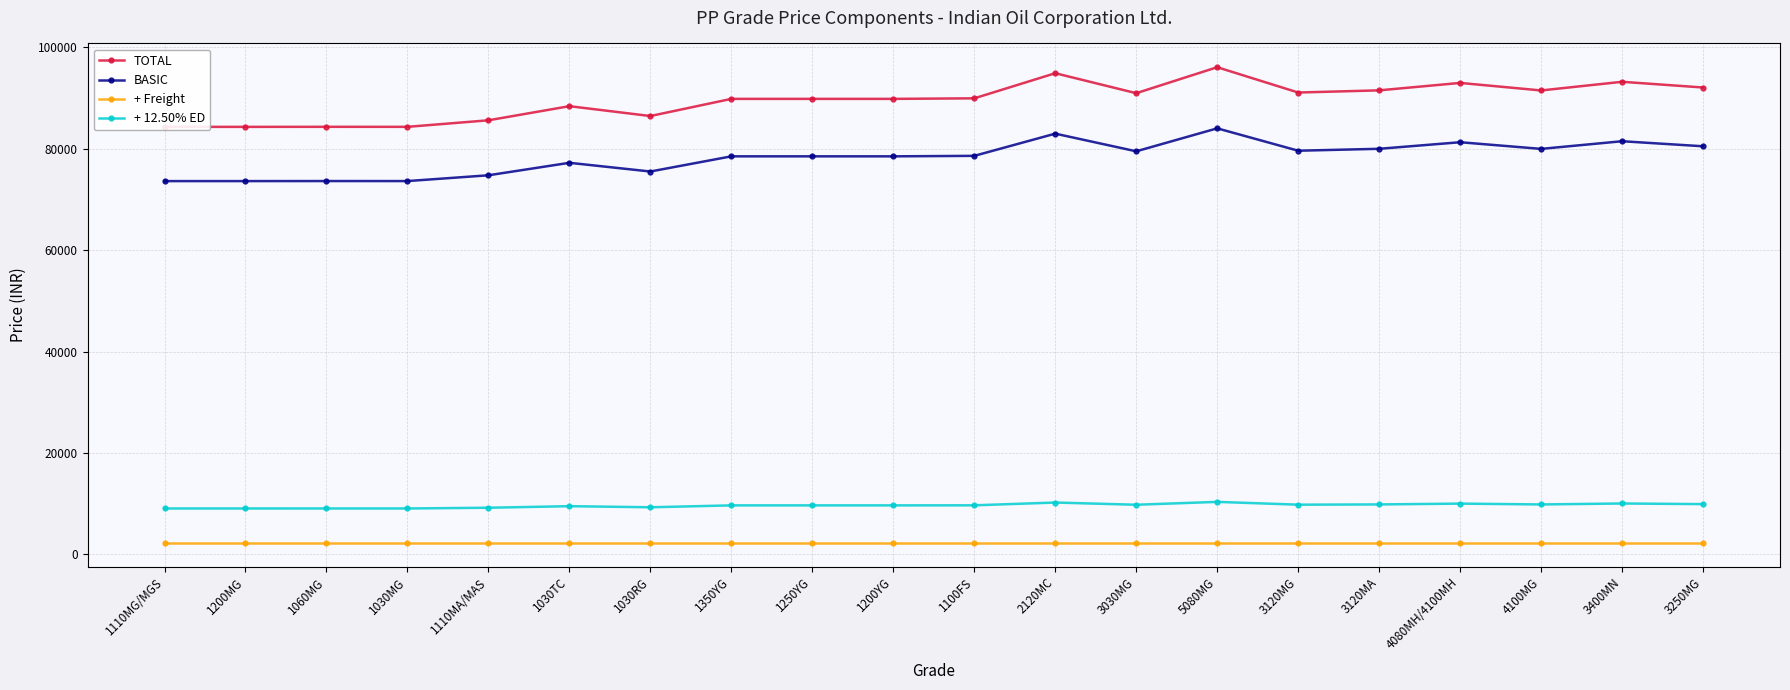

Which series has the largest total across all categories?

TOTAL